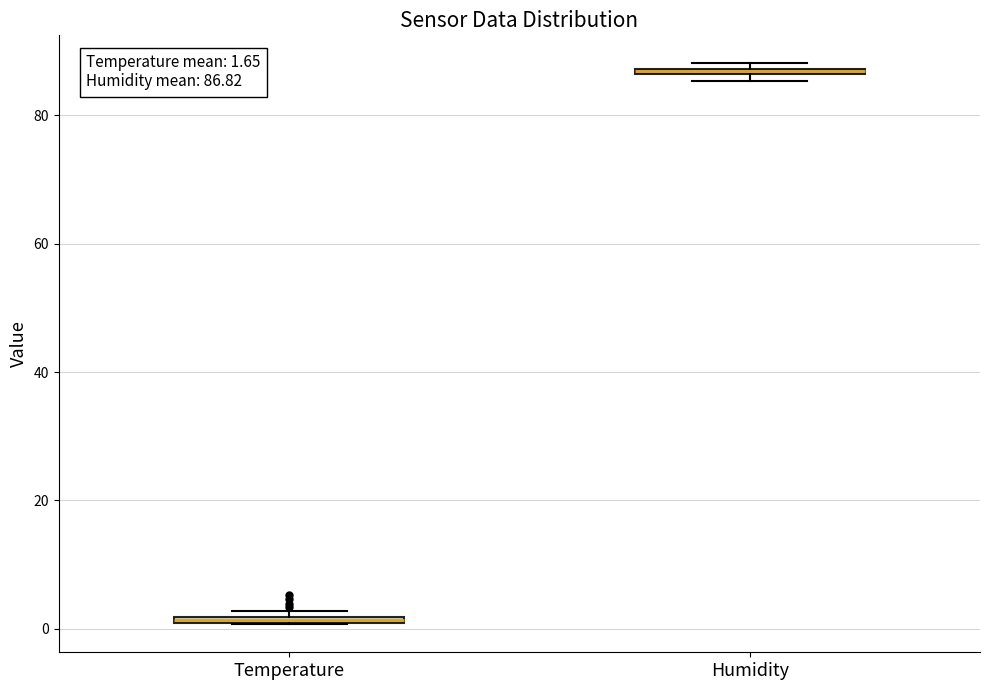

Which box's median line is the highest?

Humidity